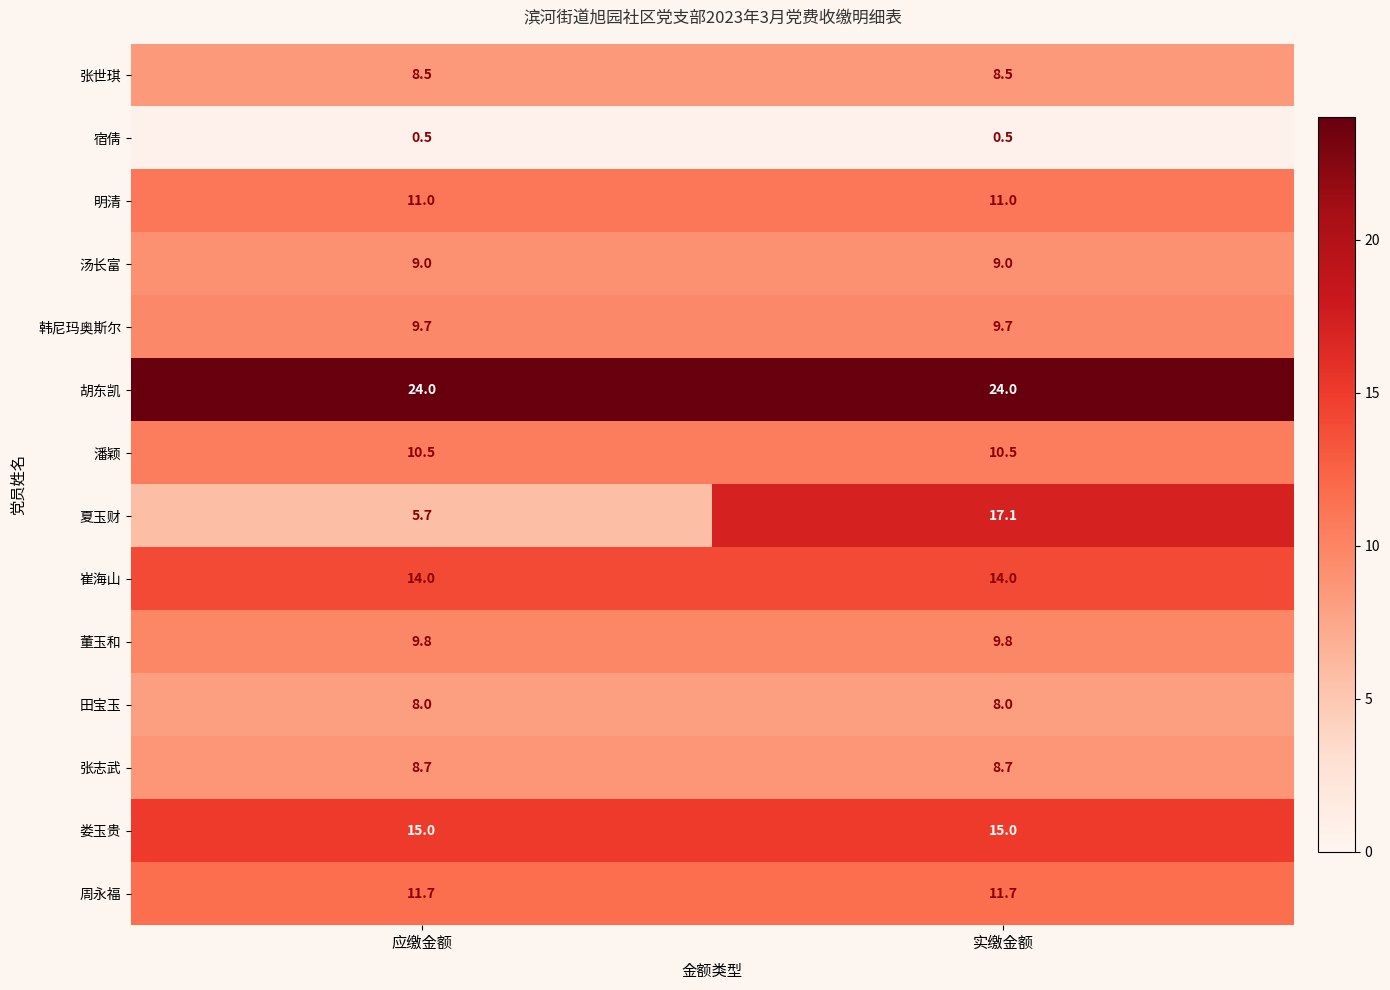

Reading left to right, what are all the values shown in this chart?

张世琪: 应缴金额=8.5	实缴金额=8.5
宿倩: 应缴金额=0.5	实缴金额=0.5
明清: 应缴金额=11.0	实缴金额=11.0
汤长富: 应缴金额=9.0	实缴金额=9.0
韩尼玛奥斯尔: 应缴金额=9.7	实缴金额=9.7
胡东凯: 应缴金额=24.0	实缴金额=24.0
潘颖: 应缴金额=10.5	实缴金额=10.5
夏玉财: 应缴金额=5.7	实缴金额=17.1
崔海山: 应缴金额=14.0	实缴金额=14.0
董玉和: 应缴金额=9.8	实缴金额=9.8
田宝玉: 应缴金额=8.0	实缴金额=8.0
张志武: 应缴金额=8.7	实缴金额=8.7
娄玉贵: 应缴金额=15.0	实缴金额=15.0
周永福: 应缴金额=11.7	实缴金额=11.7